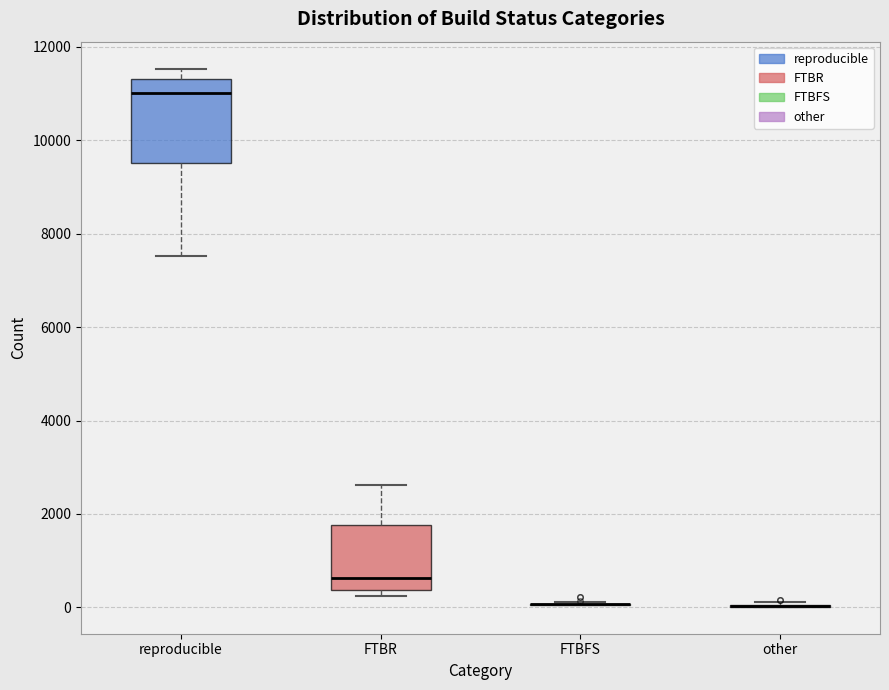

Reading left to right, read every box against the y-axis: the position of its median line, the range the box covers, and the ends of its whiskers. The values are not printed on the chart, so give them approximately, as read against the axis.

reproducible: median 11000, box 9600 to 11400, whiskers 7600 to 11600
FTBR: median 600, box 400 to 1800, whiskers 200 to 2600
FTBFS: box collapsed to a line at 0, whiskers 0 to 200
other: box collapsed to a line at 0, whiskers 0 to 200